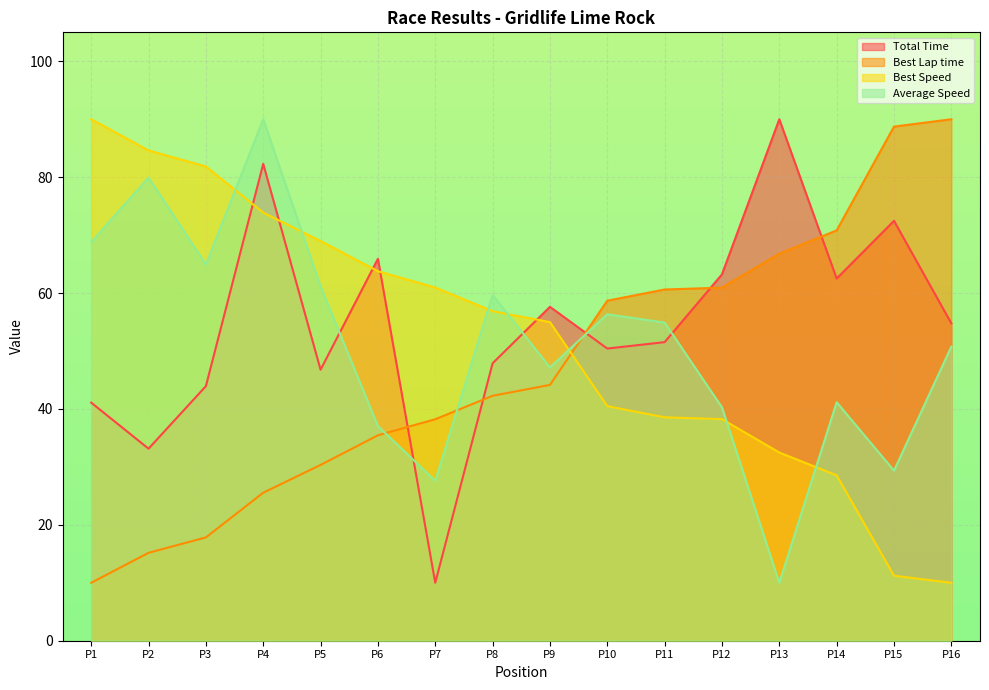

At which category does Total Time reach its first local peak?

P4